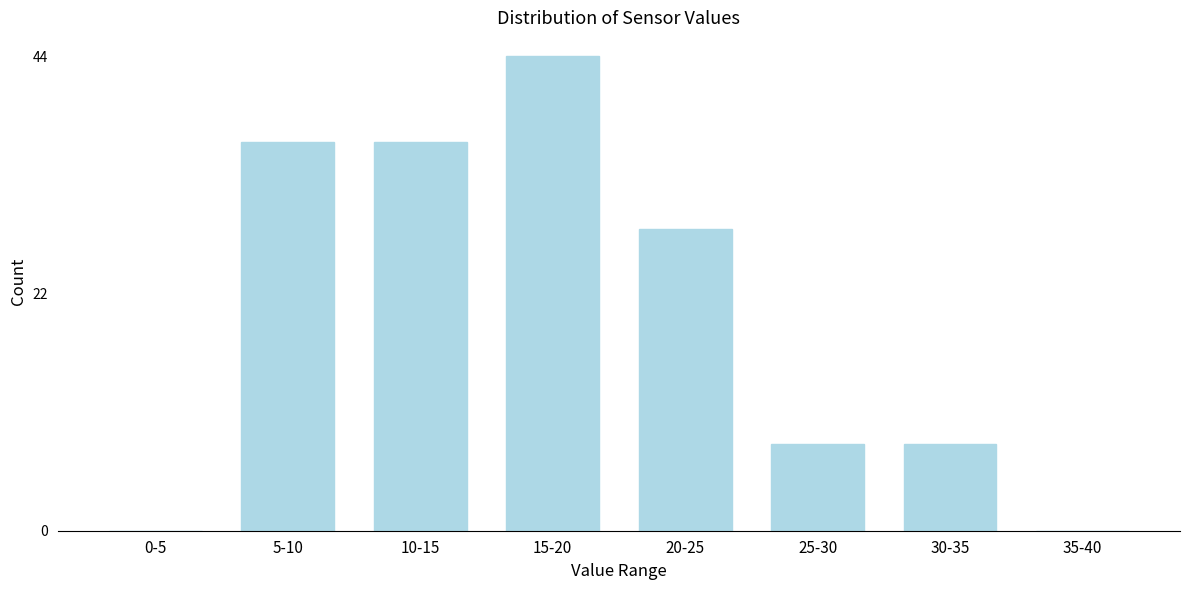

Reading right to left, transcribe all the data shown in this chart.

35-40=0	30-35=8	25-30=8	20-25=28	15-20=44	10-15=36	5-10=36	0-5=0